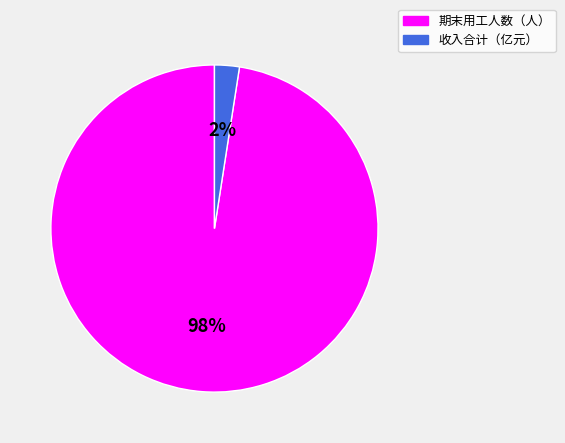

To the nearest percent, what is the average slice percentage?

50%